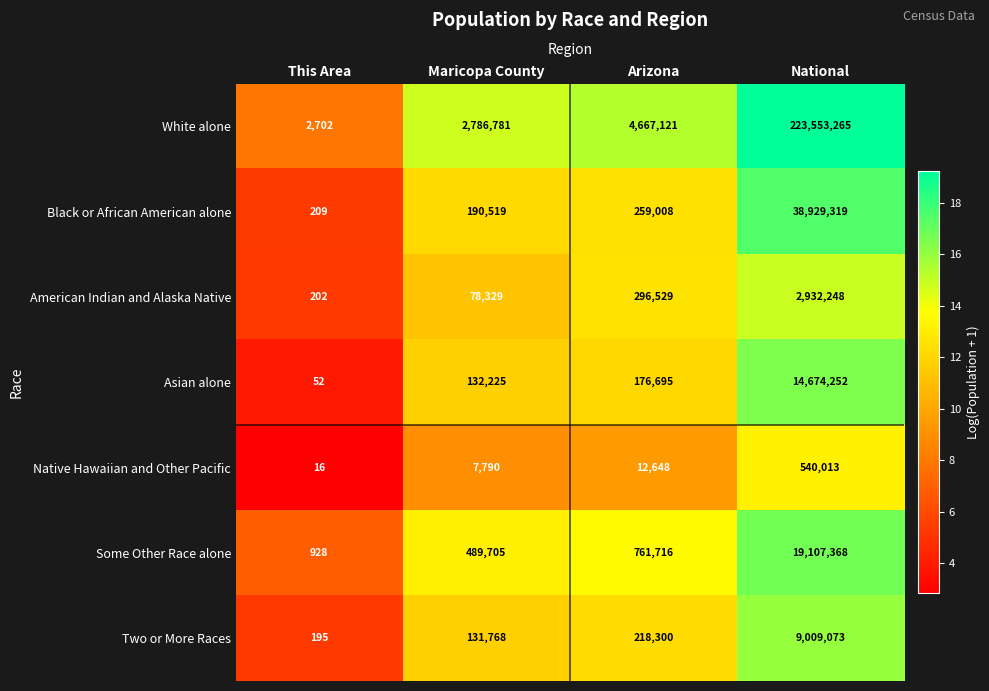

What is the average value of the Native Hawaiian and Other Pacific series?

140117